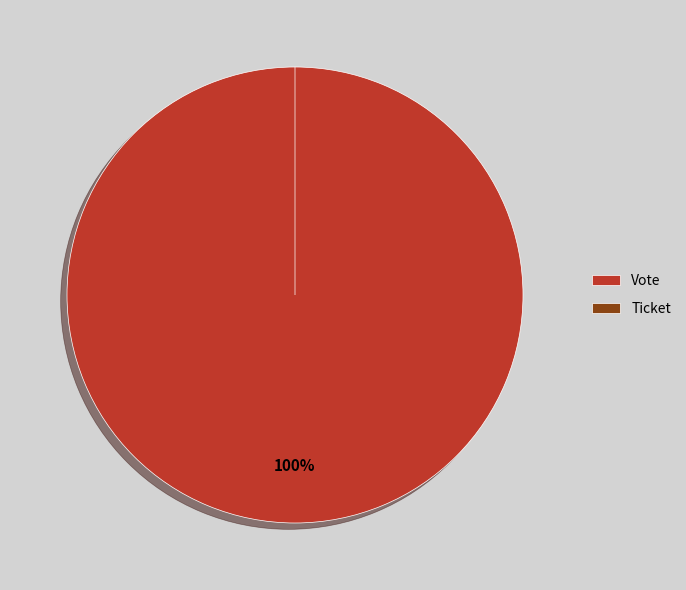

Rank the categories by value from highest to lowest.

Vote, Ticket